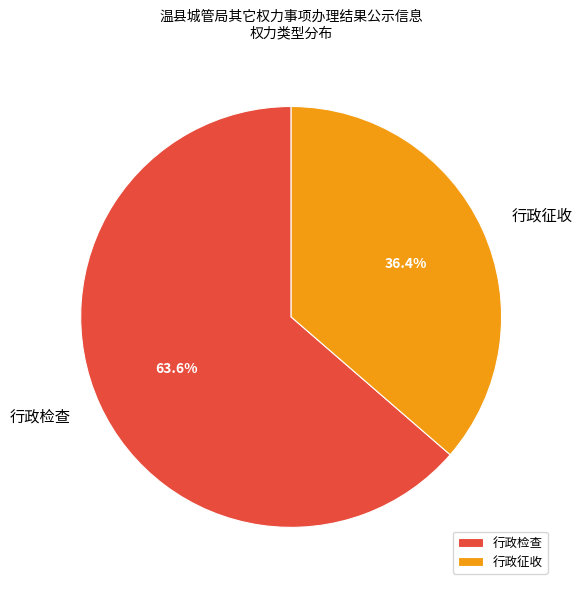

Which has a higher value, 行政检查 or 行政征收?

行政检查